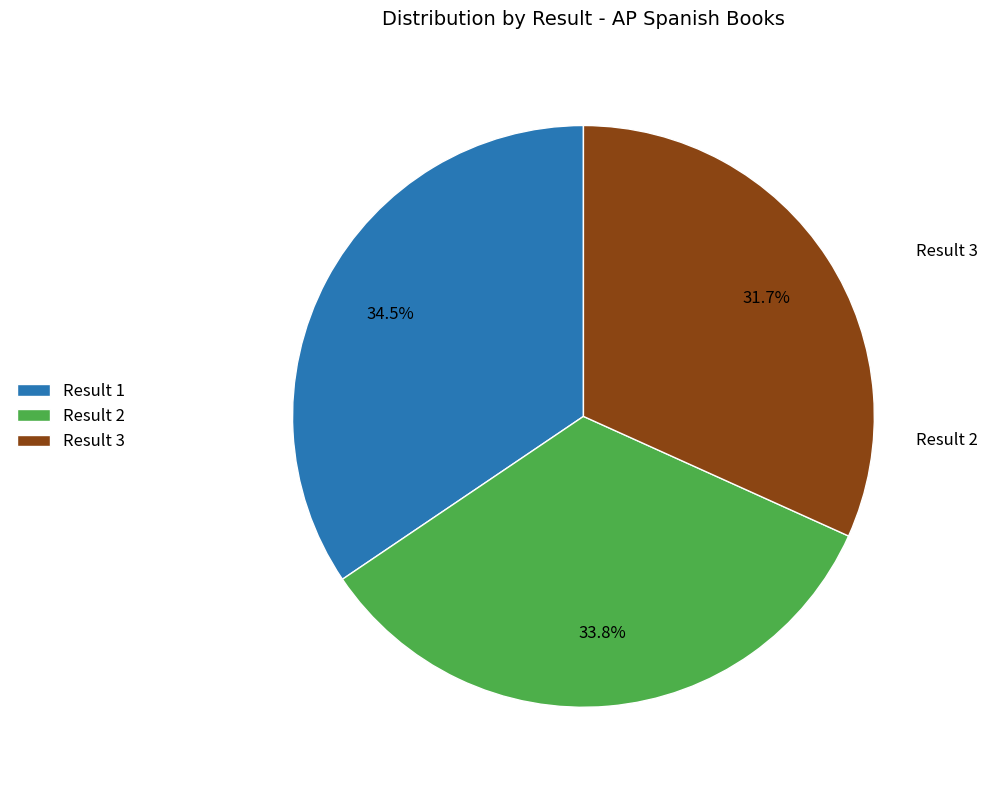

Is it true that Result 2 is 34% of the pie?

True